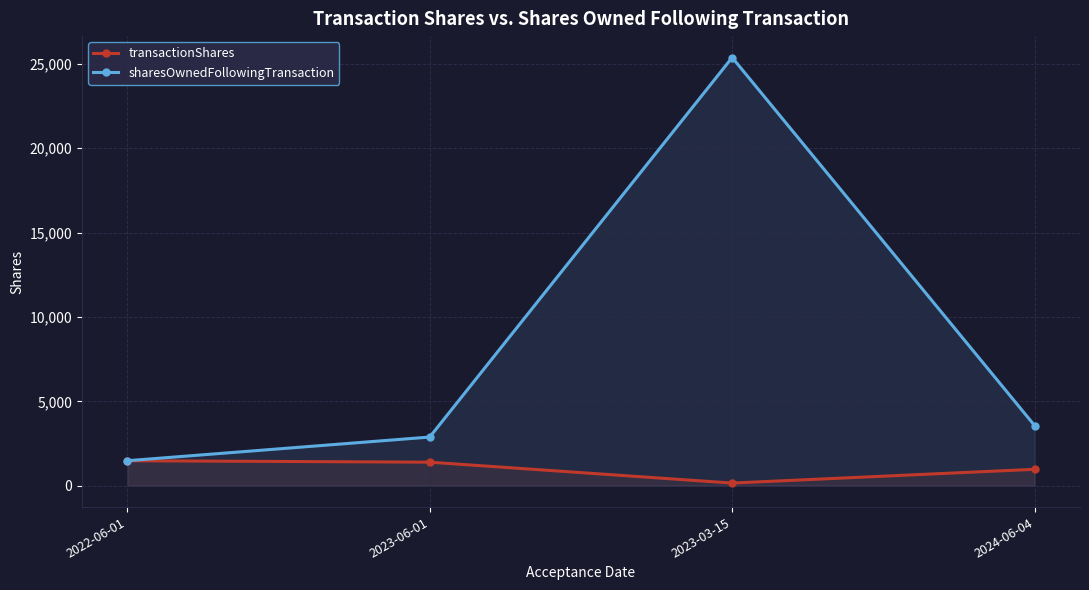

At which label is transactionShares closest to 817?

2024-06-04